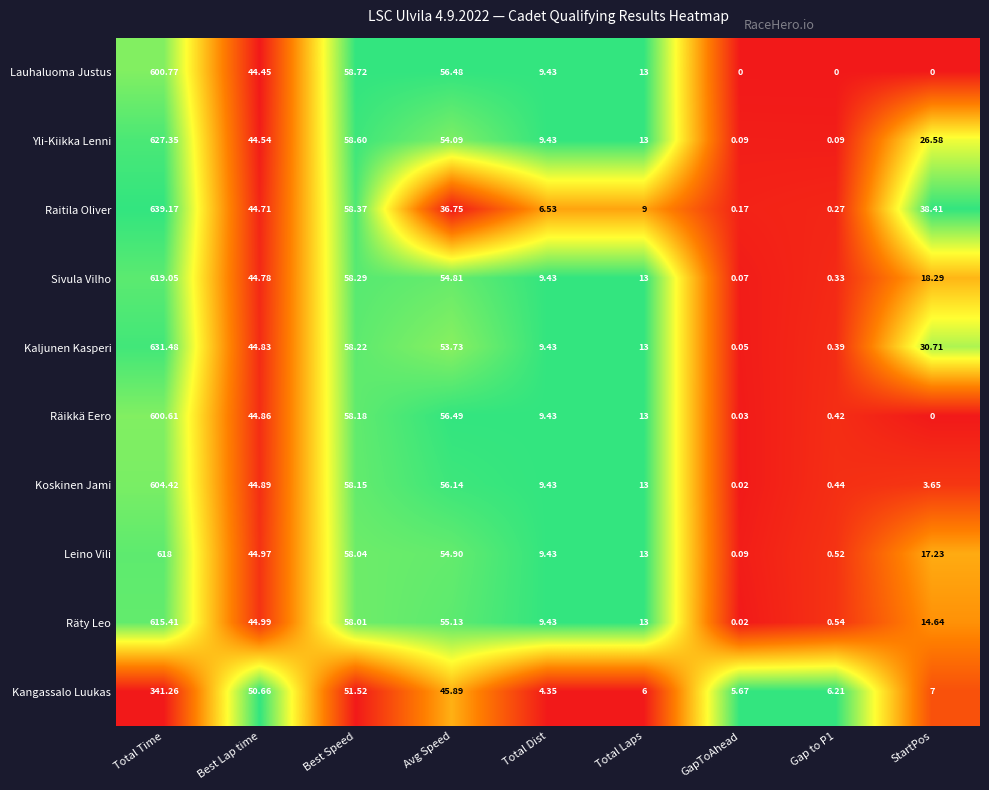

Which category has the lowest value in the Kaljunen Kasperi series?

GapToAhead